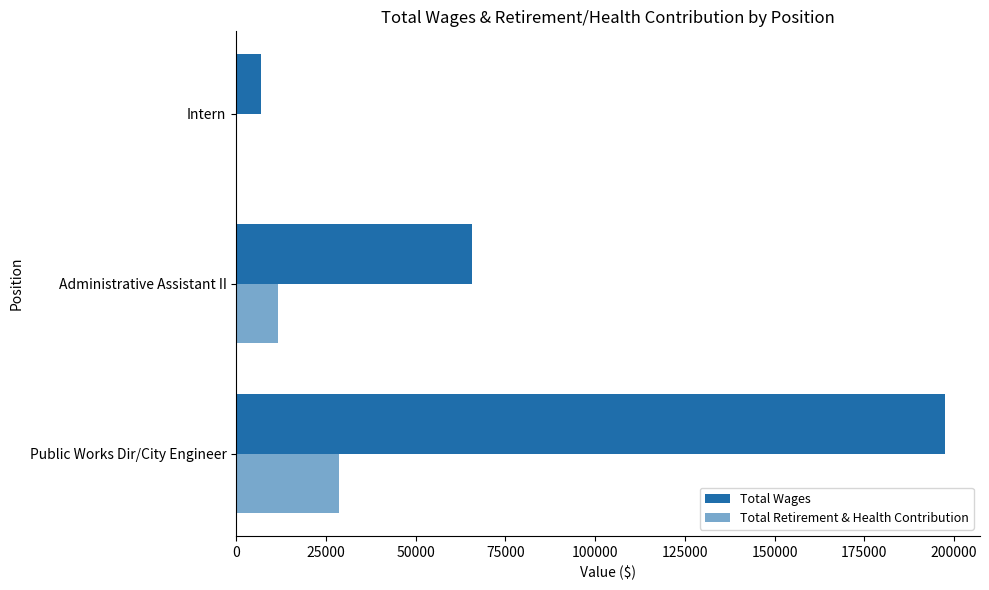

How many positive values does the Total Retirement & Health Contribution series have?

2